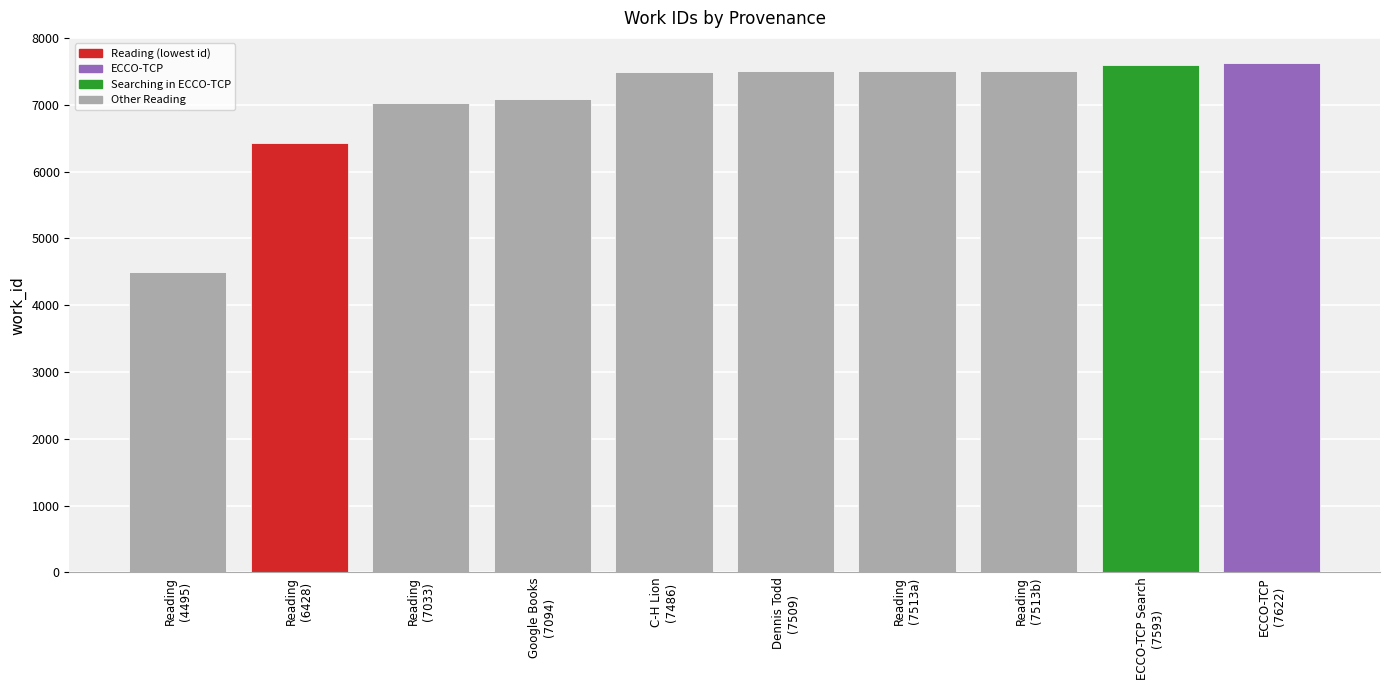

What is the smallest value displayed?

4495